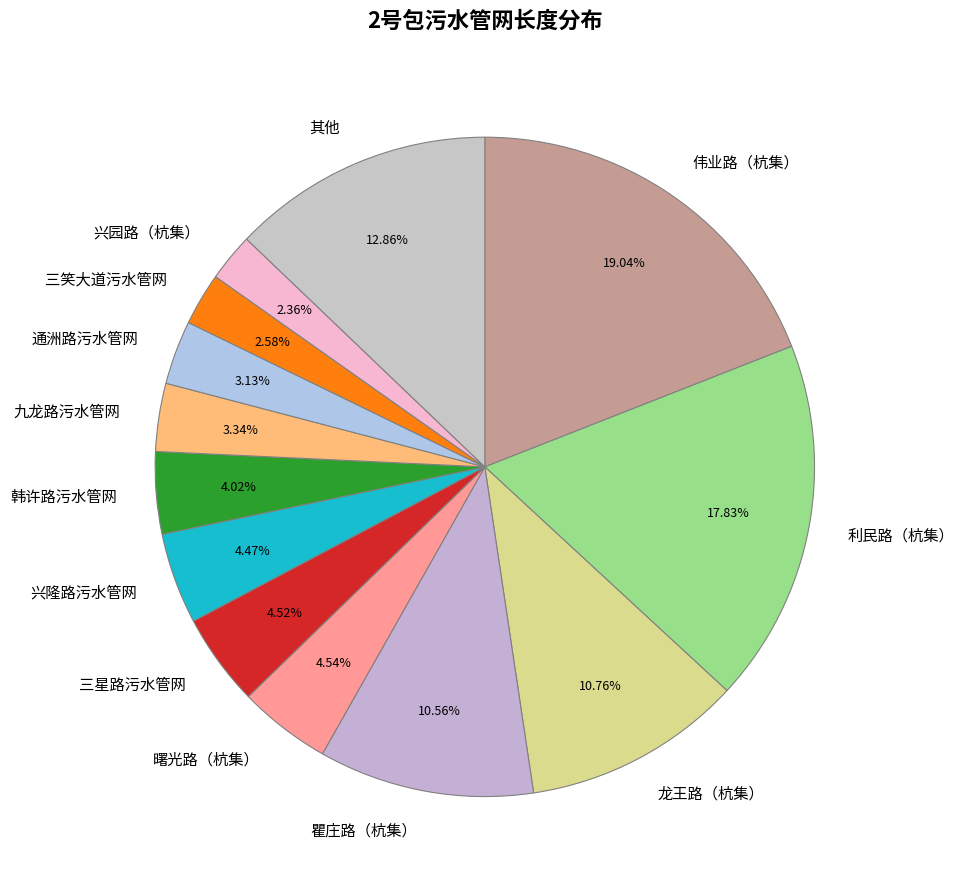

Which has a higher value, 瞿庄路（杭集） or 曙光路（杭集）?

瞿庄路（杭集）